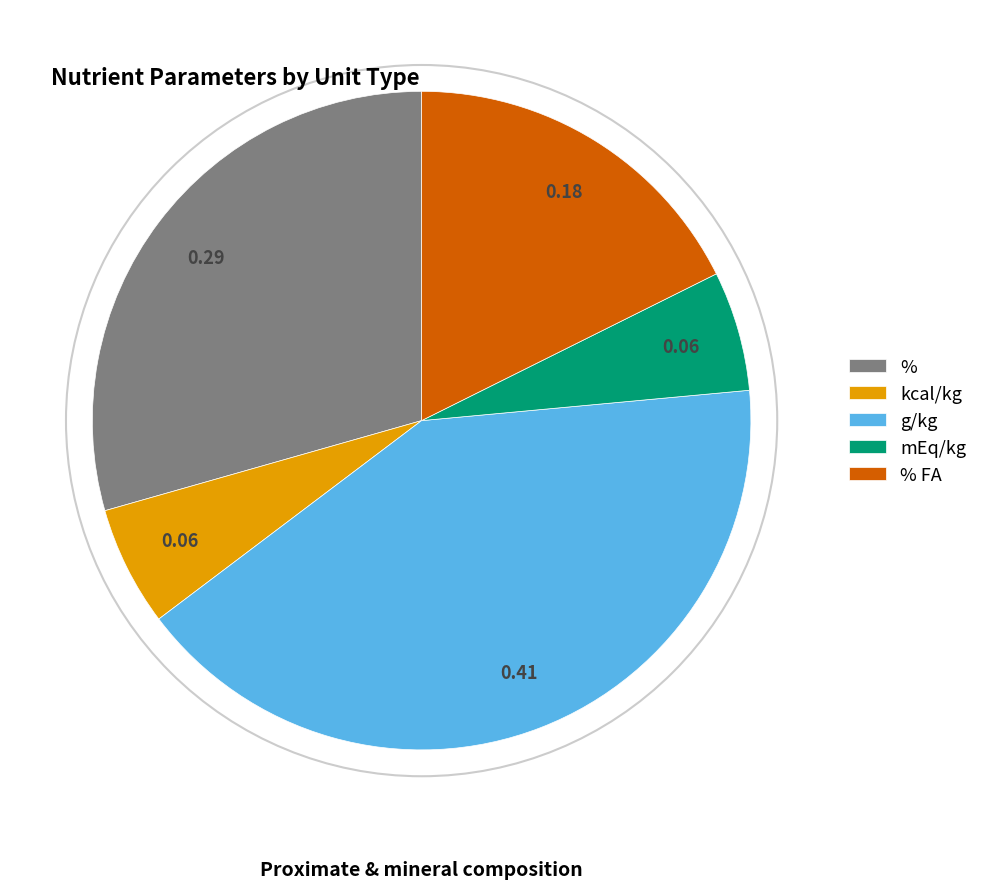

True or false: mEq/kg accounts for 13% of the total.

False